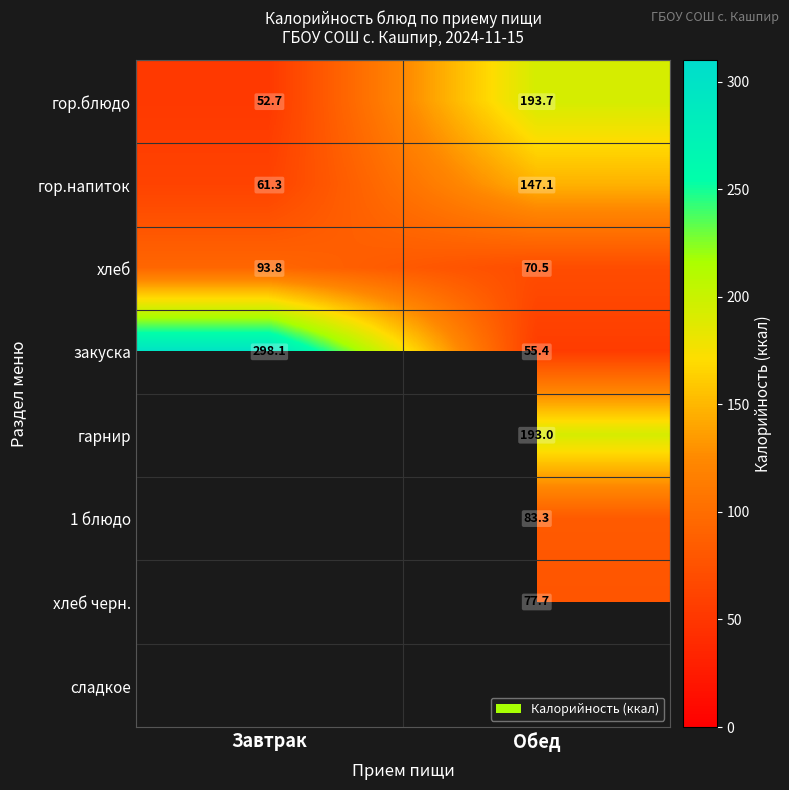

List the labels in order of закуска value, smallest first.

Обед, Завтрак